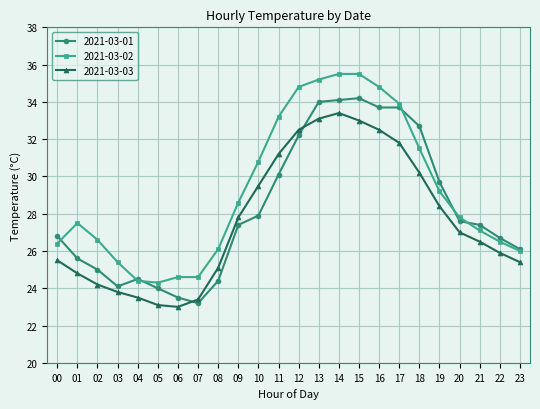

Is the value of 2021-03-03 at 19 greater than the value of 2021-03-02 at 20?

Yes